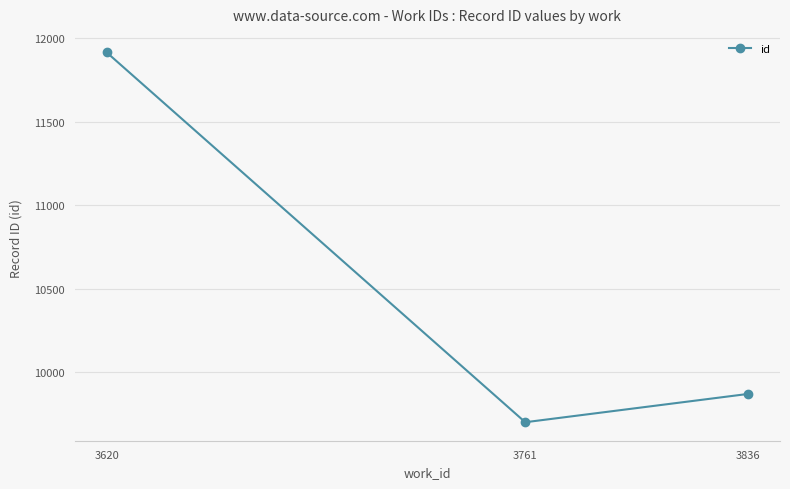

At which label is the value closest to 10808?

3836